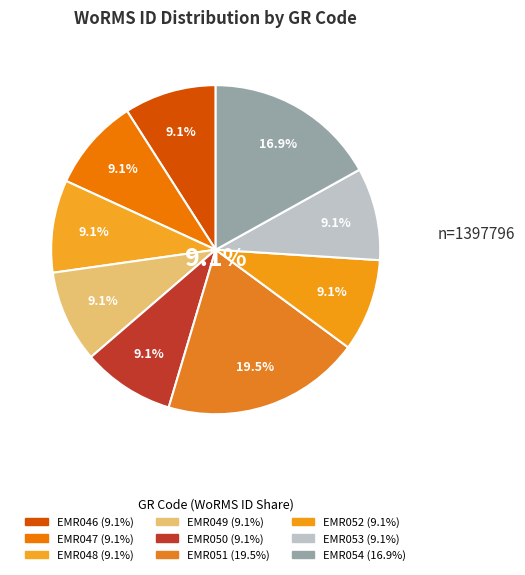

How many segments does this pie chart have?

9